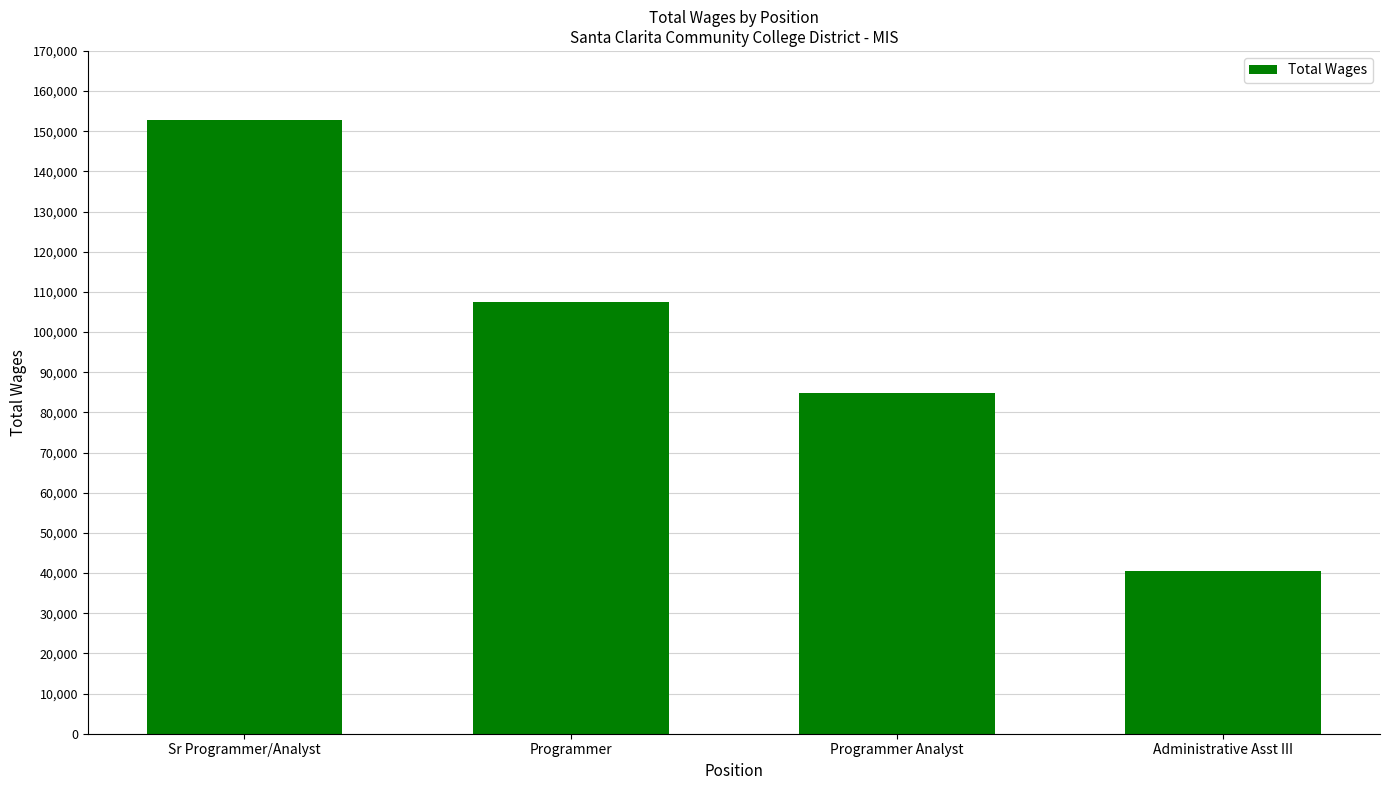

Reading left to right, extract all data points from this chart.

152893	107395	84807	40420